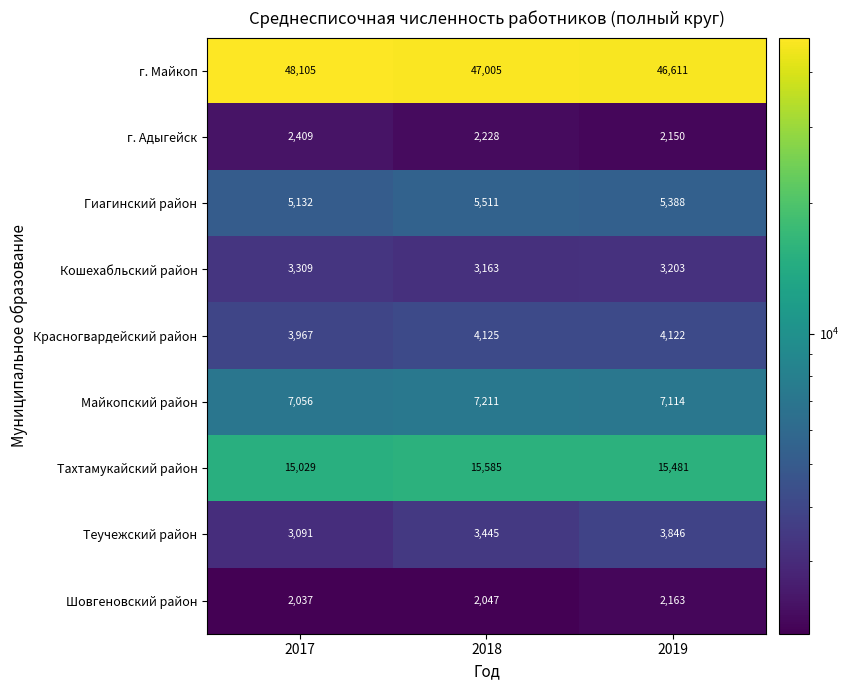

How many data points in Шовгеновский район are less than 2047?

1